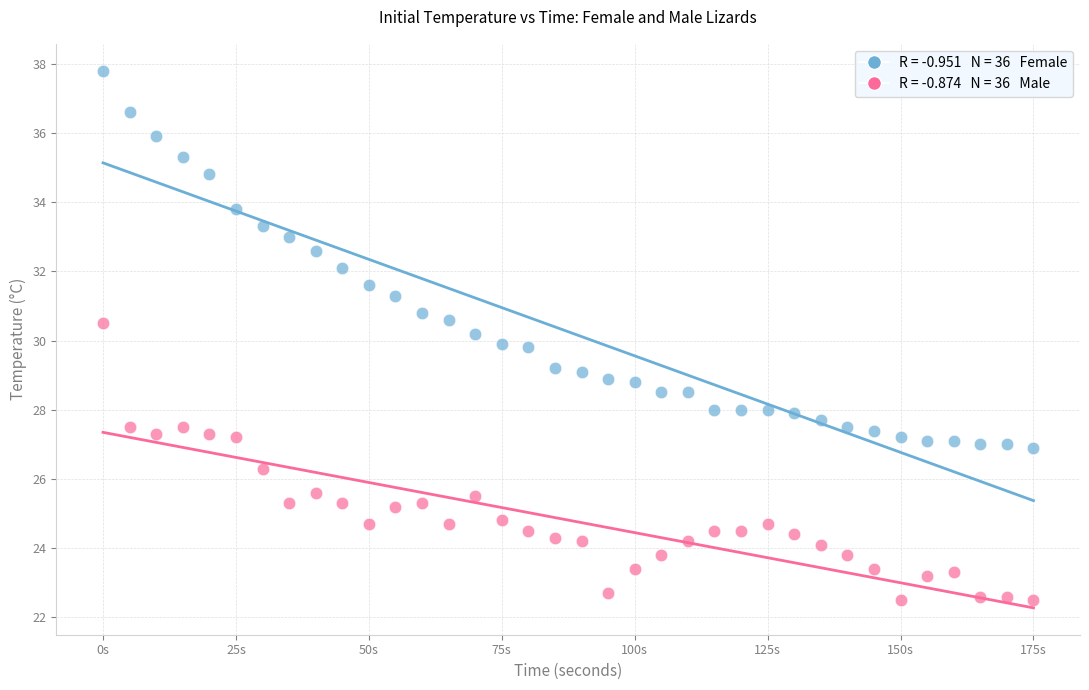

Across all data points, what is the range of X values (max minus min)?

175.0